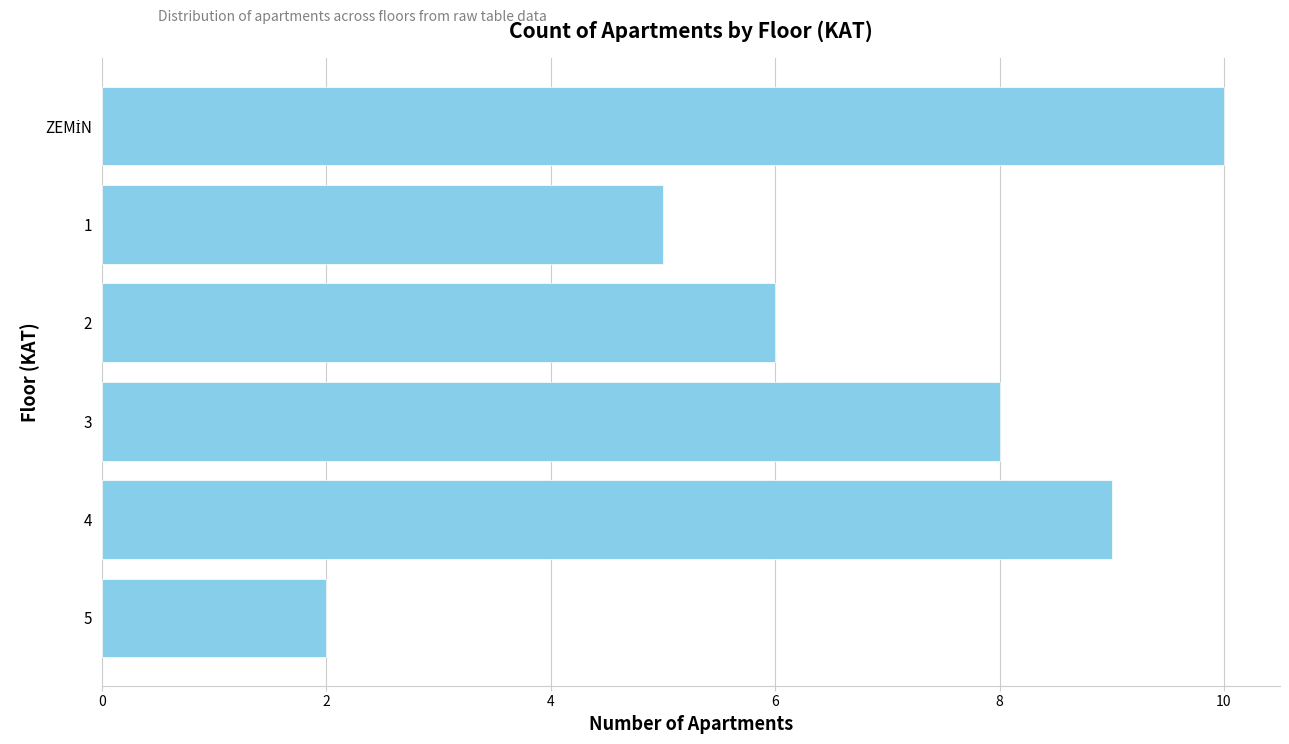

How many data points does each series have?

6